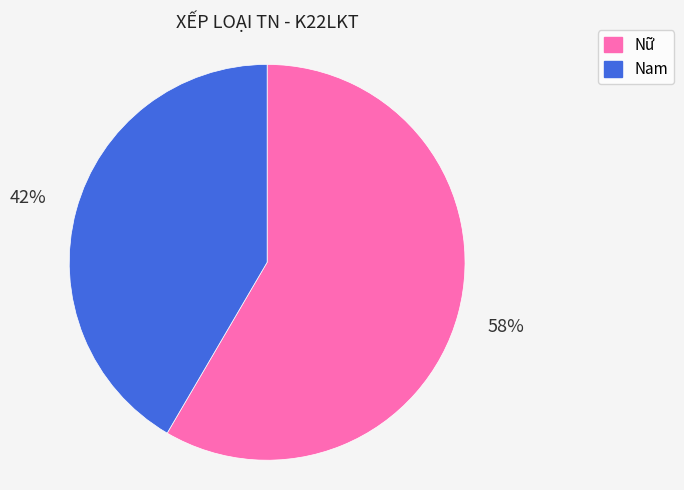

To the nearest percent, what is the average slice percentage?

50%